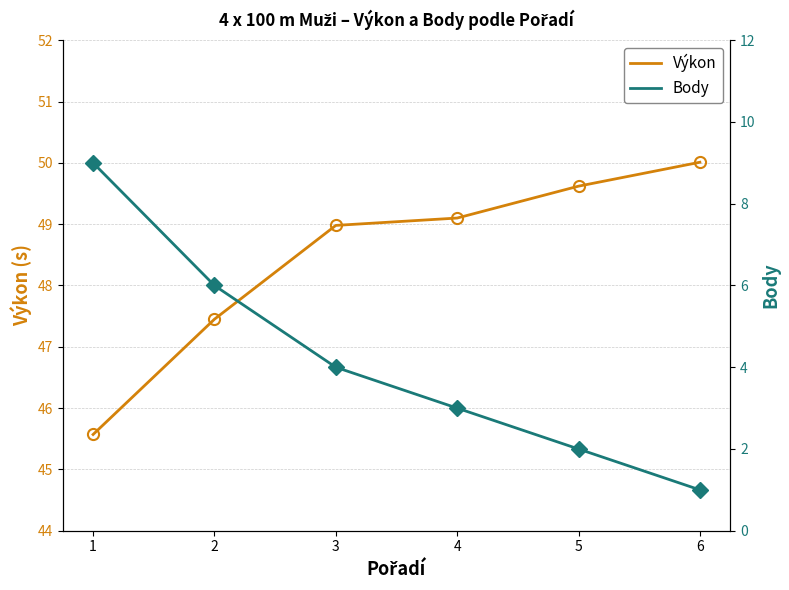

Reading left to right, what are all the values shown in this chart?

Výkon: 1=45.6	2=47.5	3=49.0	4=49.1	5=49.6	6=50.0
Body: 1=9.0	2=6.0	3=4.0	4=3.0	5=2.0	6=1.0